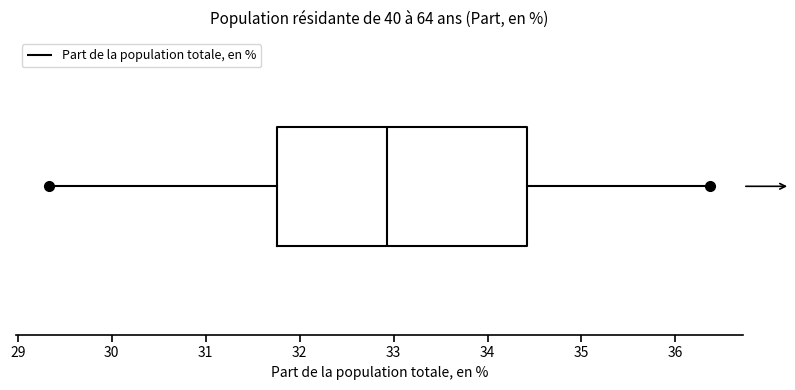

Read this box plot against the x-axis: the position of the median line, the range covered by the box, and the ends of both whiskers. The values are not printed on the chart, so give them approximately, as read against the axis.

median 32.9, box 31.8 to 34.4, whiskers 29.3 to 36.4